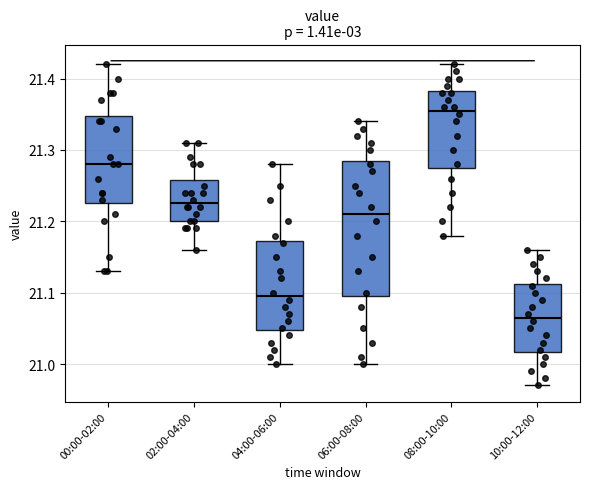

Reading left to right, transcribe this box plot: for each box, give where its median line is, the range the box spans, and where its two whiskers end, as read against the y-axis. The values are not printed on the chart, so give them approximately, as read against the axis.

00:00-02:00: median 21.28, box 21.23 to 21.35, whiskers 21.13 to 21.42
02:00-04:00: median 21.23, box 21.20 to 21.26, whiskers 21.16 to 21.31
04:00-06:00: median 21.10, box 21.05 to 21.17, whiskers 21.00 to 21.28
06:00-08:00: median 21.21, box 21.10 to 21.29, whiskers 21.00 to 21.34
08:00-10:00: median 21.36, box 21.28 to 21.38, whiskers 21.18 to 21.42
10:00-12:00: median 21.07, box 21.02 to 21.11, whiskers 20.97 to 21.16